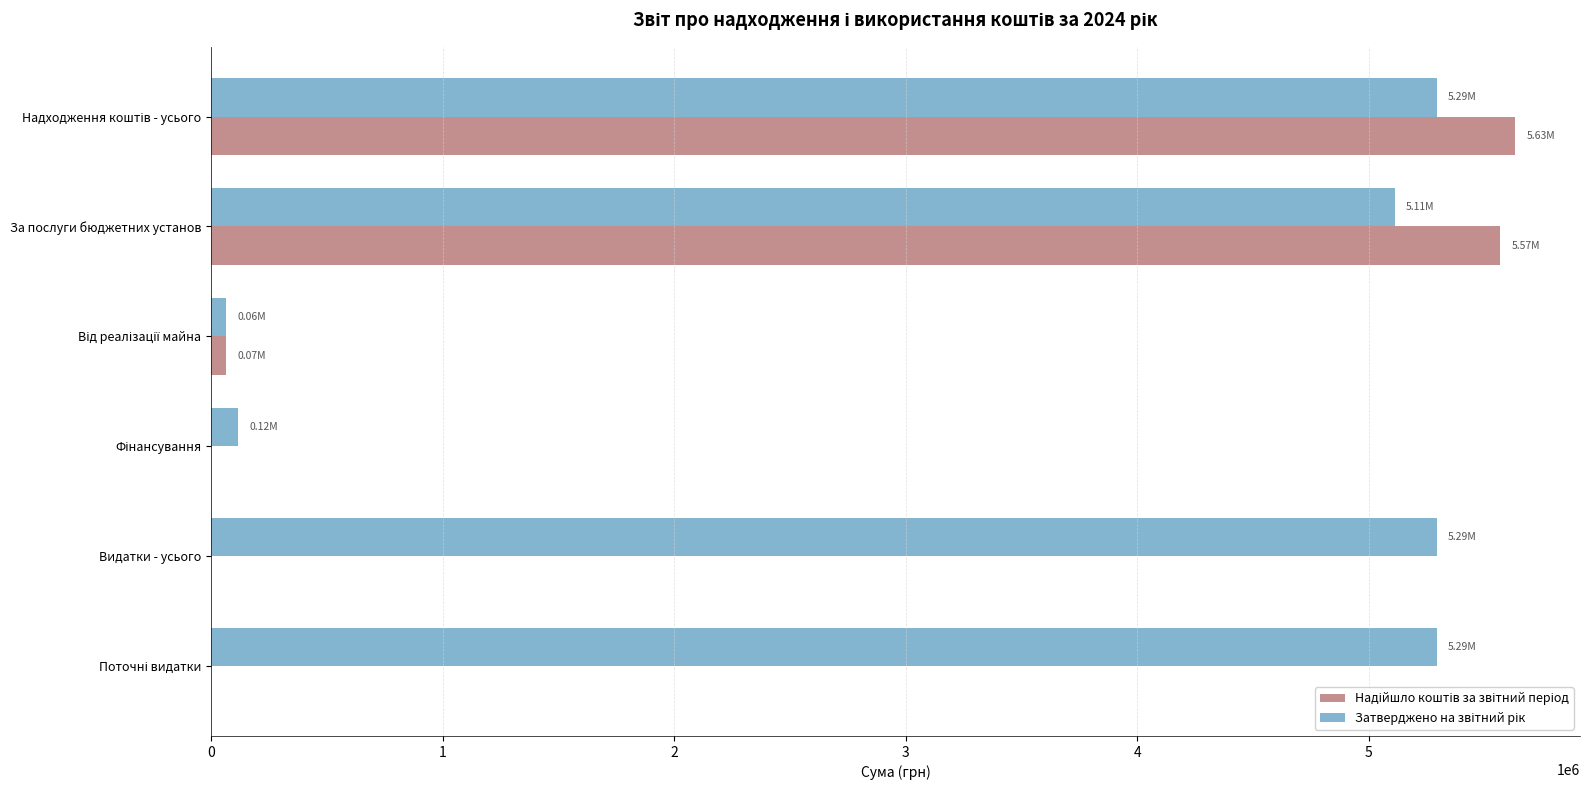

How many categories are shown in the chart?

6